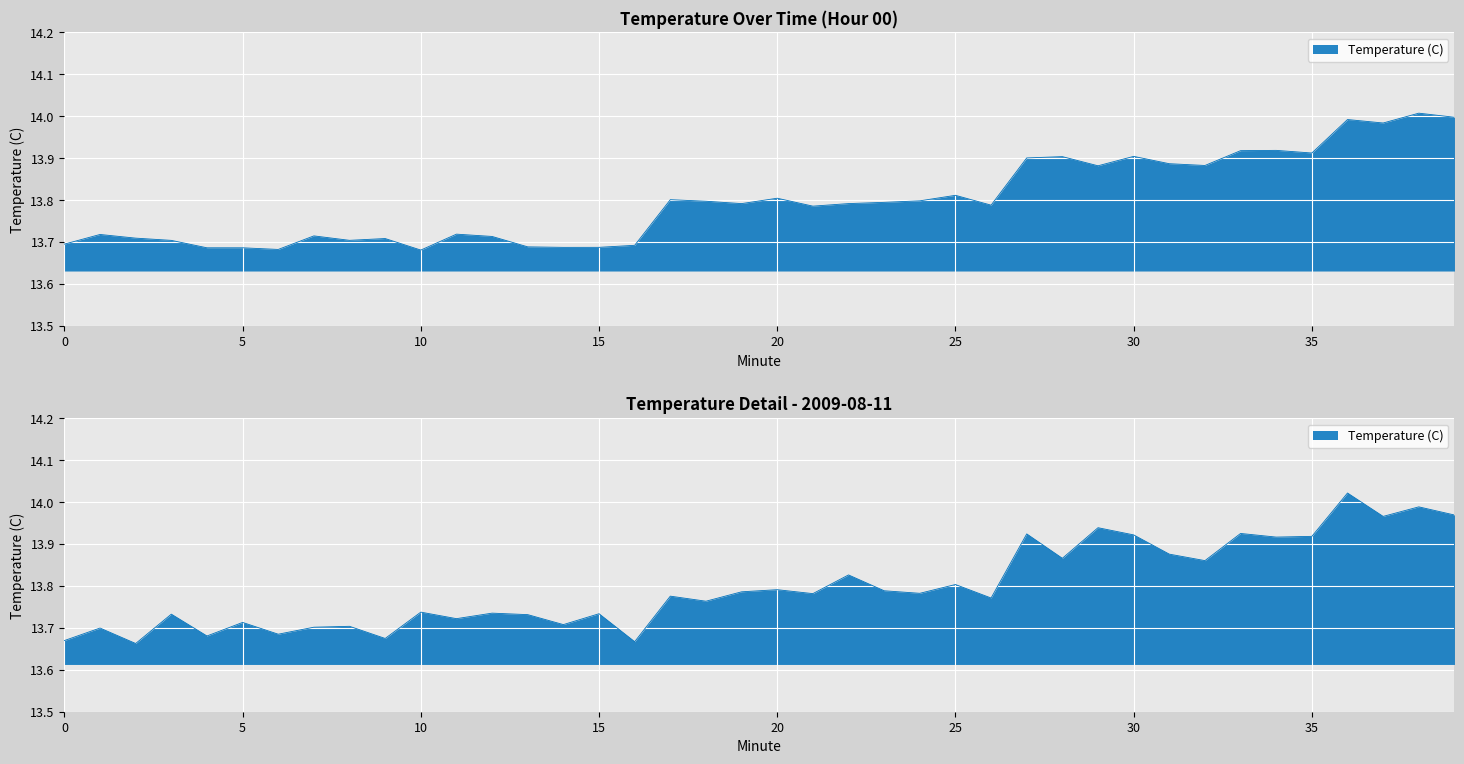

Reading right to left, extract all data points from this chart.

14.0	14.0	14.0	14.0	13.9	13.9	13.9	13.9	13.9	13.9	13.9	13.9	13.9	13.8	13.8	13.8	13.8	13.8	13.8	13.8	13.8	13.8	13.8	13.7	13.7	13.7	13.7	13.7	13.7	13.7	13.7	13.7	13.7	13.7	13.7	13.7	13.7	13.7	13.7	13.7